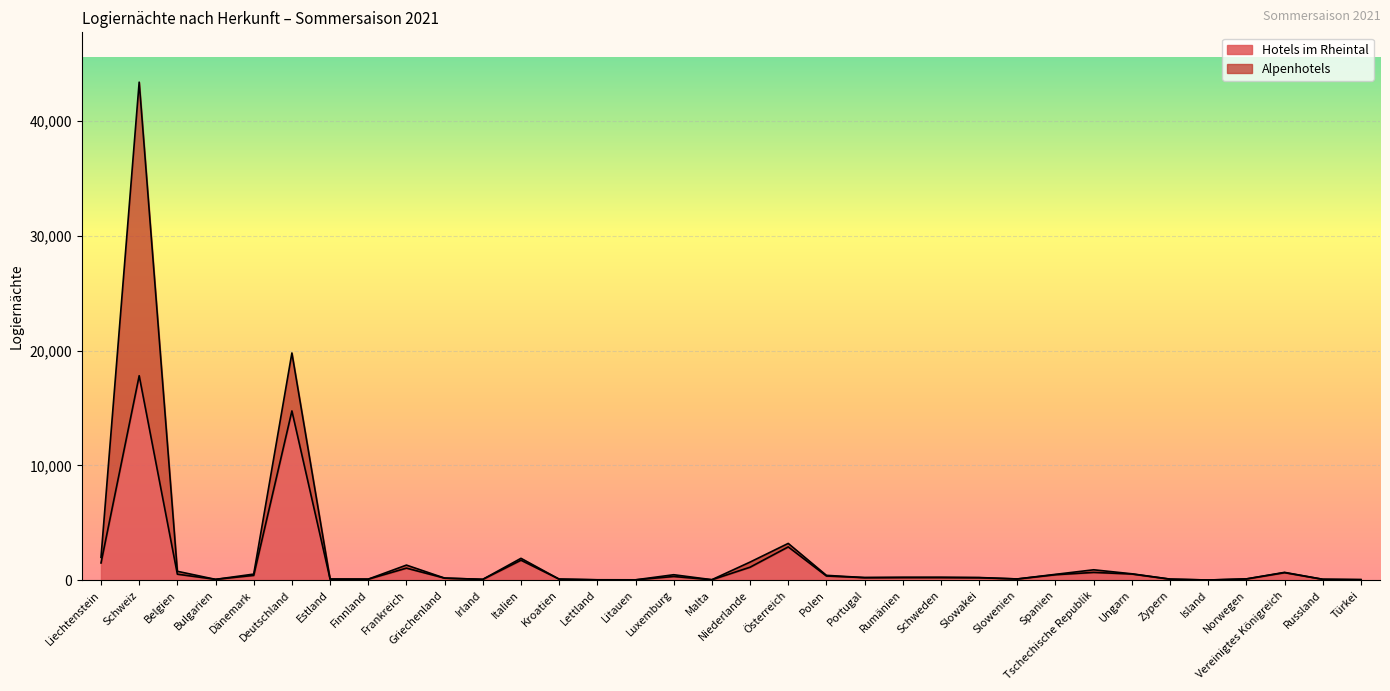

Which label corresponds to the smallest value in the chart?

Island